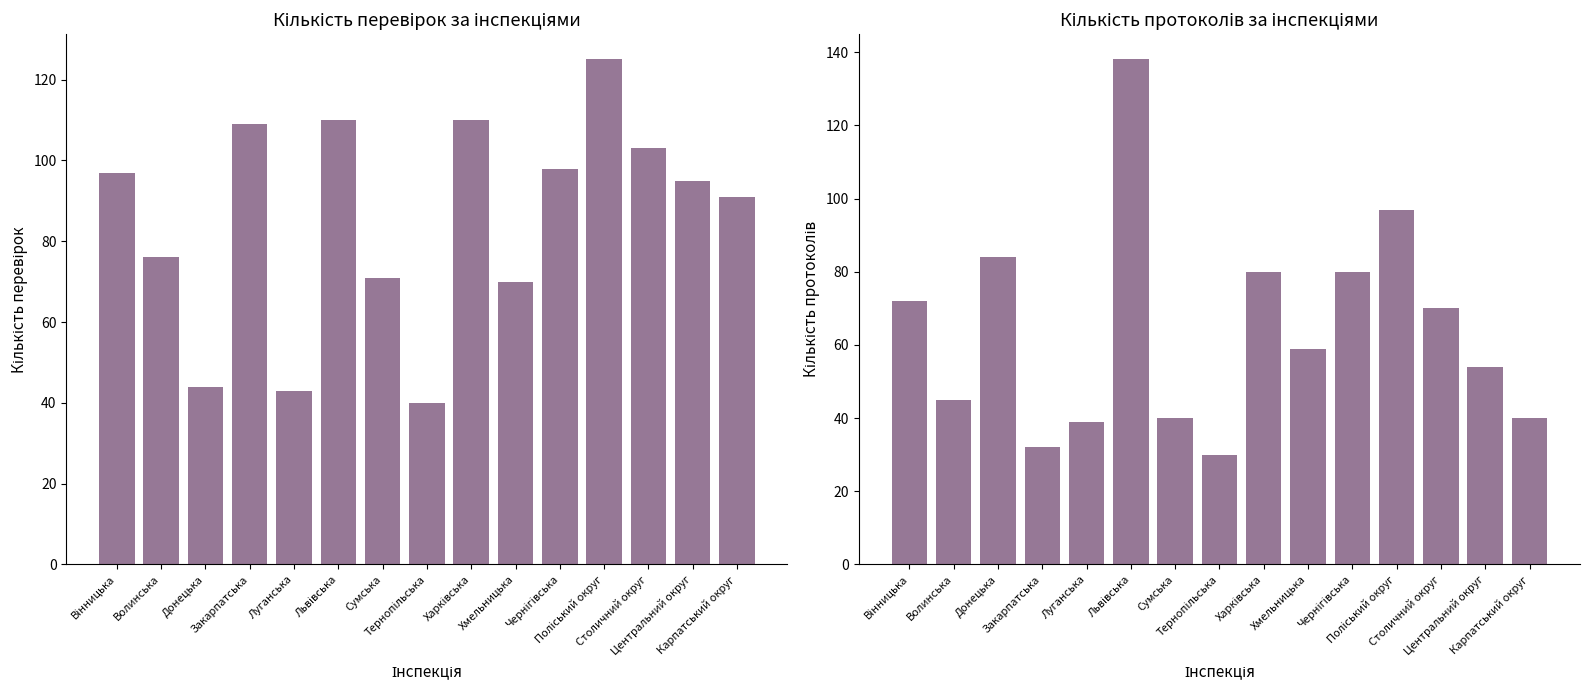

Reading left to right, what are all the values shown in this chart?

Кількість перевірок (всього): Вінницька=97	Волинська=76	Донецька=44	Закарпатська=109	Луганська=43	Львівська=110	Сумська=71	Тернопільська=40	Харківська=110	Хмельницька=70	Чернігівська=98	Поліський округ=125	Столичний округ=103	Центральний округ=95	Карпатський округ=91
Кількість протоколів (всього): Вінницька=72	Волинська=45	Донецька=84	Закарпатська=32	Луганська=39	Львівська=138	Сумська=40	Тернопільська=30	Харківська=80	Хмельницька=59	Чернігівська=80	Поліський округ=97	Столичний округ=70	Центральний округ=54	Карпатський округ=40